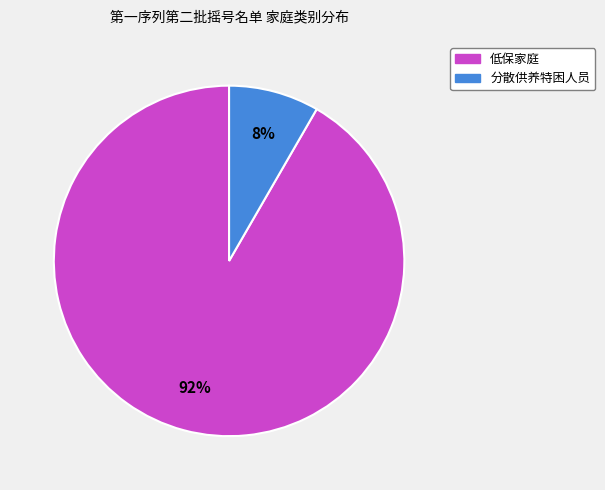

The 分散供养特困人员 slice represents 1% of the pie. True or false?

False